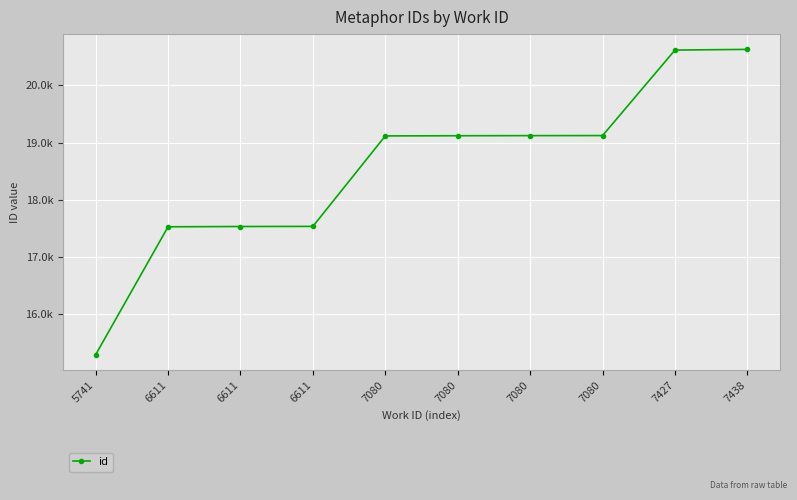

Does the chart have visible grid lines?

Yes